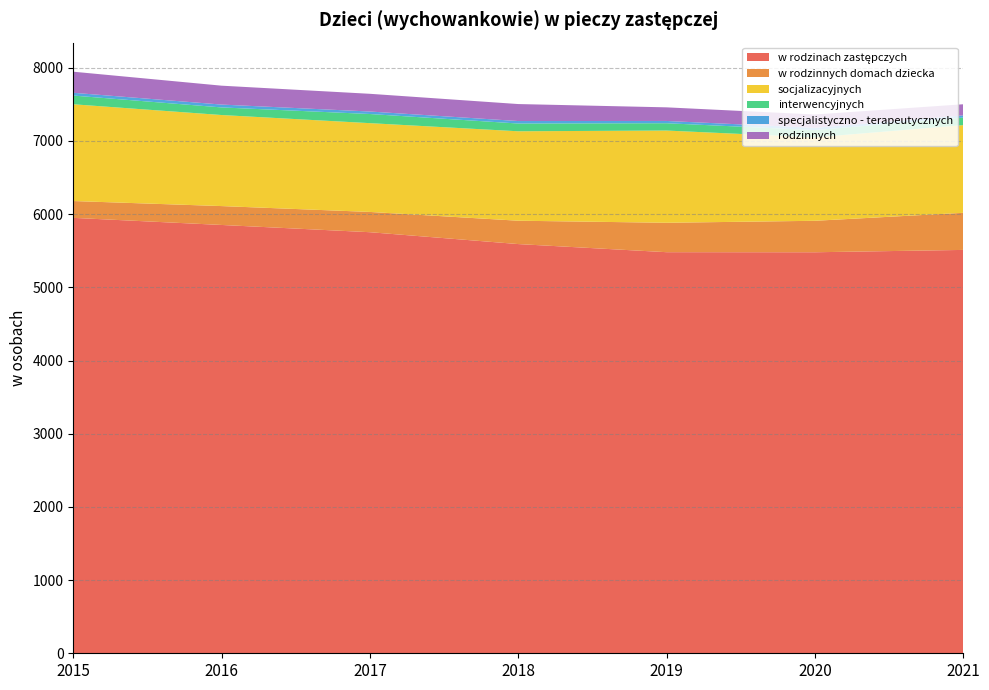

Reading left to right, extract all data points from this chart.

w rodzinach zastępczych: 2015=5949	2016=5852	2017=5753	2018=5591	2019=5480	2020=5479	2021=5511
w rodzinnych domach dziecka: 2015=230	2016=258	2017=277	2018=319	2019=402	2020=430	2021=507
socjalizacyjnych: 2015=1322	2016=1244	2017=1213	2018=1222	2019=1260	2020=1140	2021=1198
interwencyjnych: 2015=119	2016=104	2017=125	2018=106	2019=100	2020=99	2021=103
specjalistyczno - terapeutycznych: 2015=38	2016=39	2017=34	2018=34	2019=31	2020=31	2021=30
rodzinnych: 2015=288	2016=258	2017=242	2018=232	2019=186	2020=182	2021=152